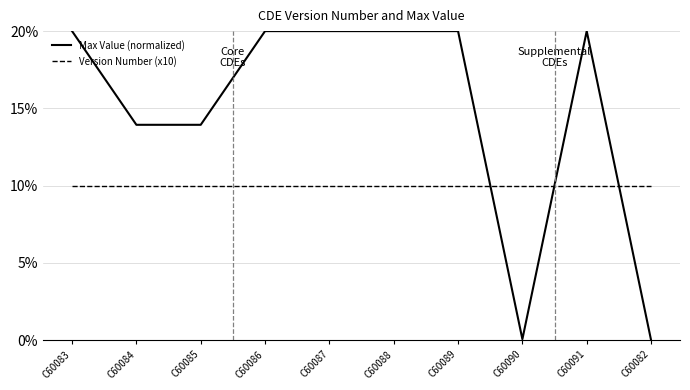

What position from the right is C60089?

4